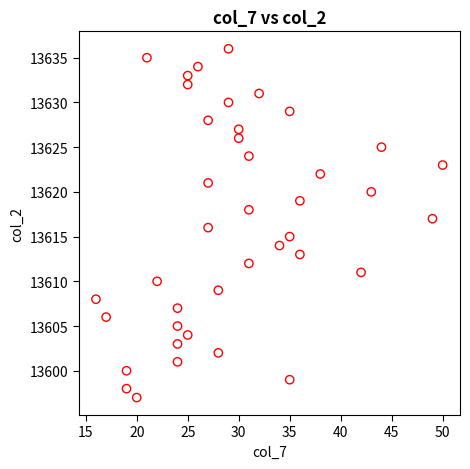

What is the range of Y values (max minus min)?

39